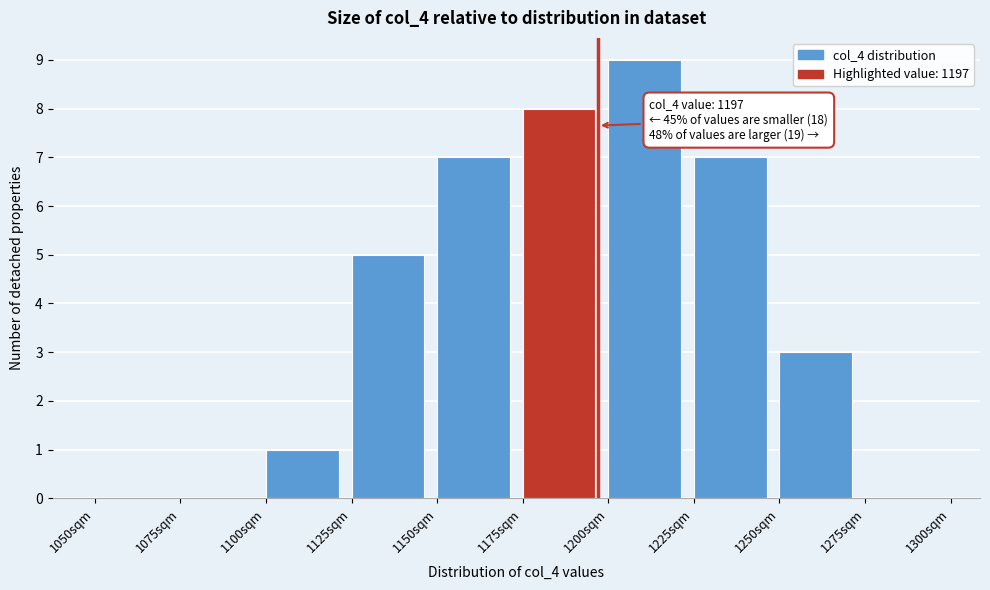

Which range on the x-axis has the tallest bar?

1200 to 1225